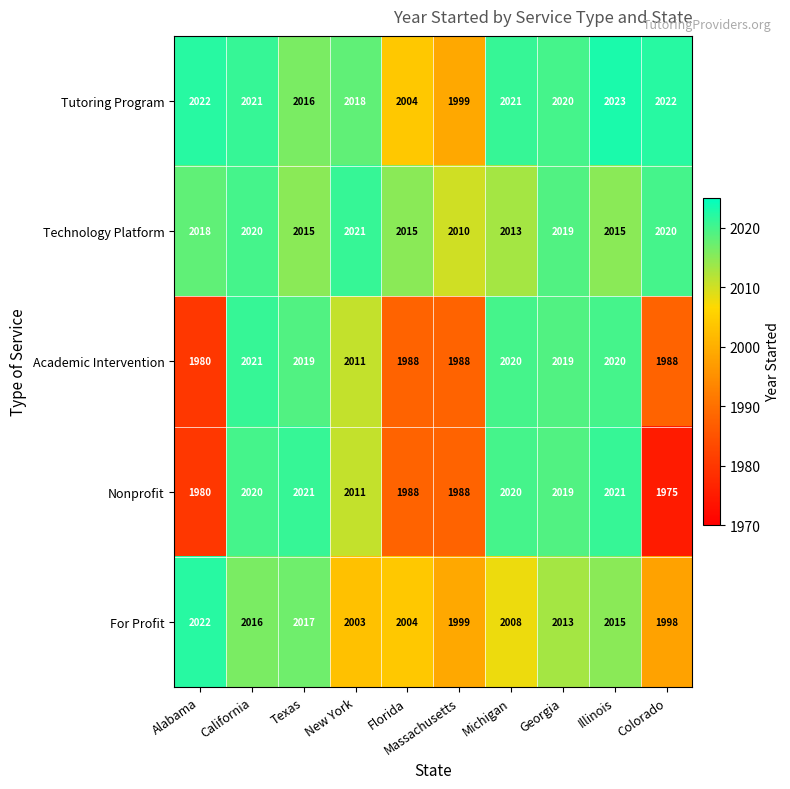

At which category does the chart reach its peak across all series?

Illinois